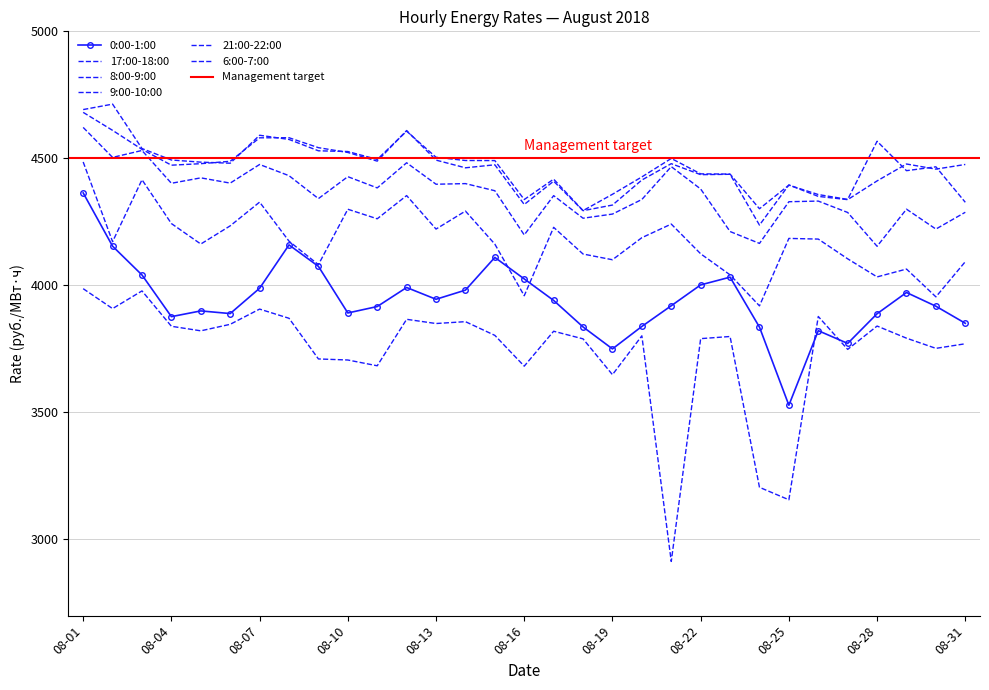

Where is 21:00-22:00 nearest to the value 4503?

08-13